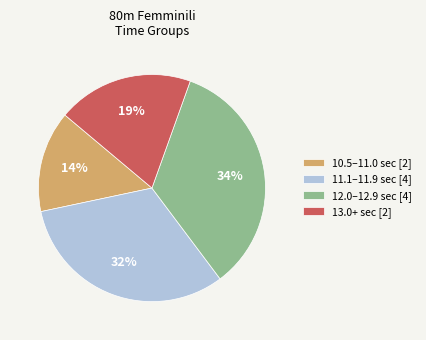

Which category has the smallest portion of the pie?

10.5–11.0 sec [2]